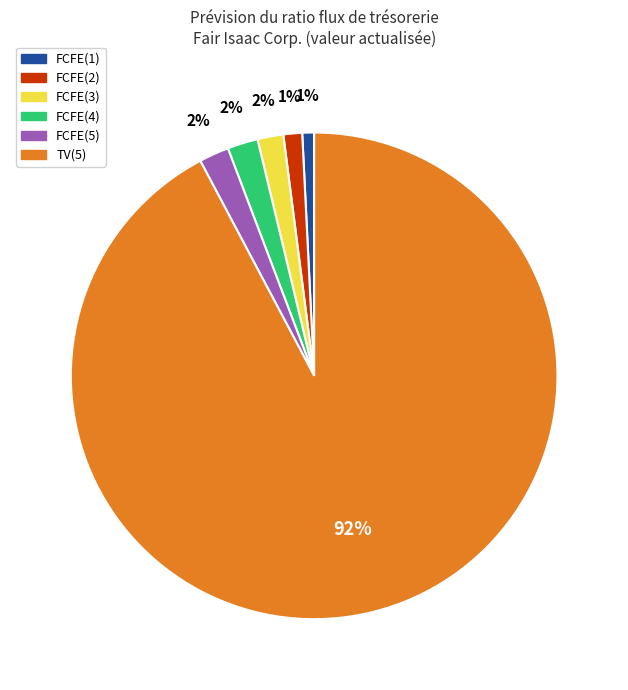

Which has a higher value, FCFE(4) or TV(5)?

TV(5)